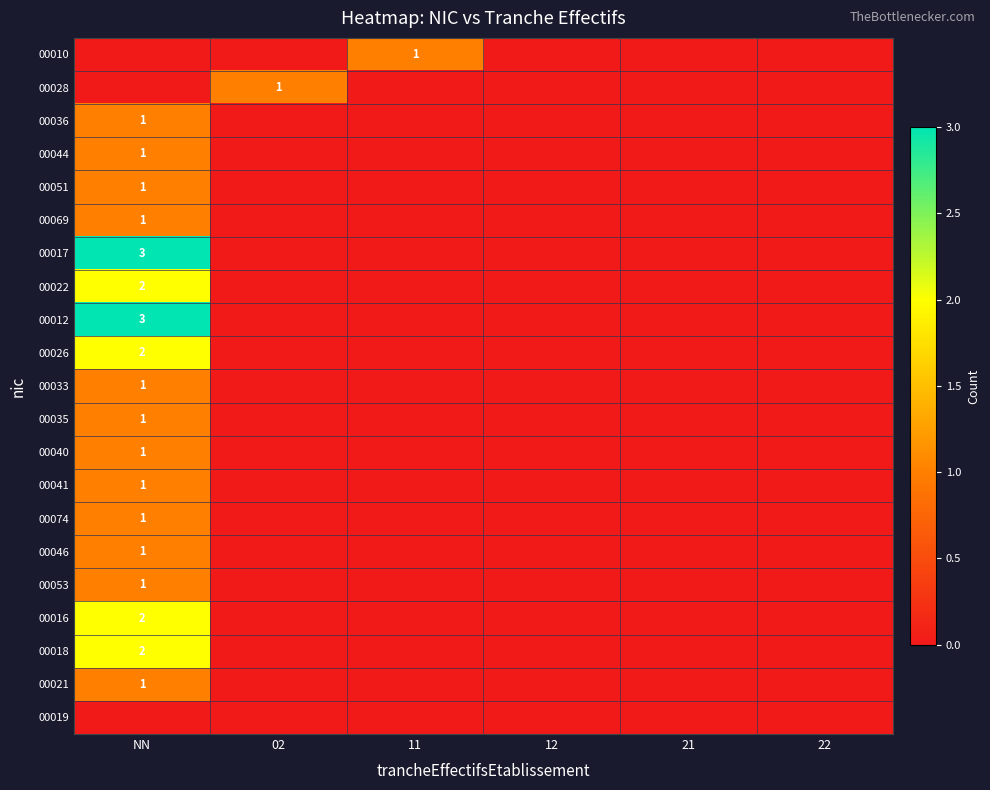

The 00046 series shows 0 at NN. True or false?

False